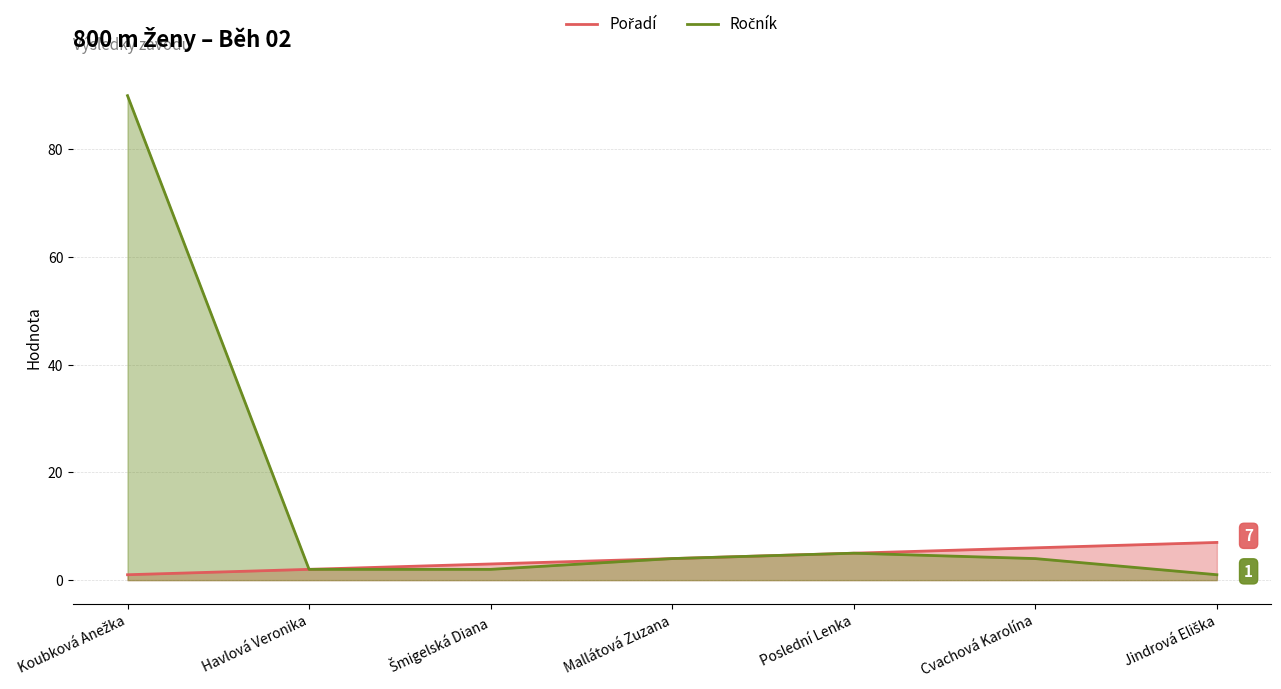

True or false: Ročník and Pořadí cross at least once.

False